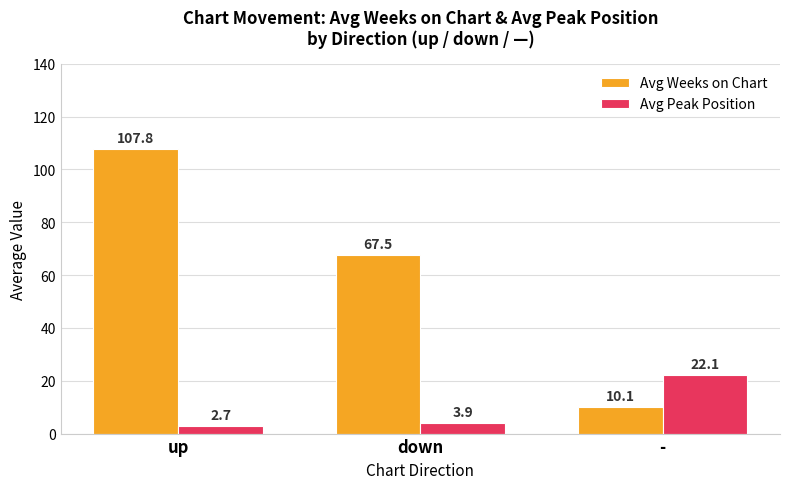

What is the highest value of the Avg Peak Position series?

22.1